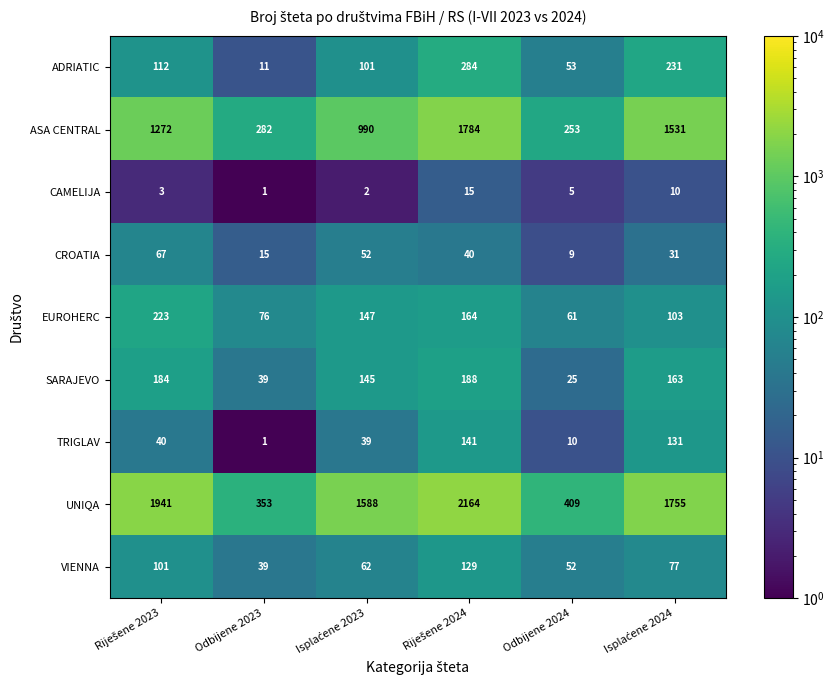

The value of CROATIA at Odbijene 2023 is 24. True or false?

False